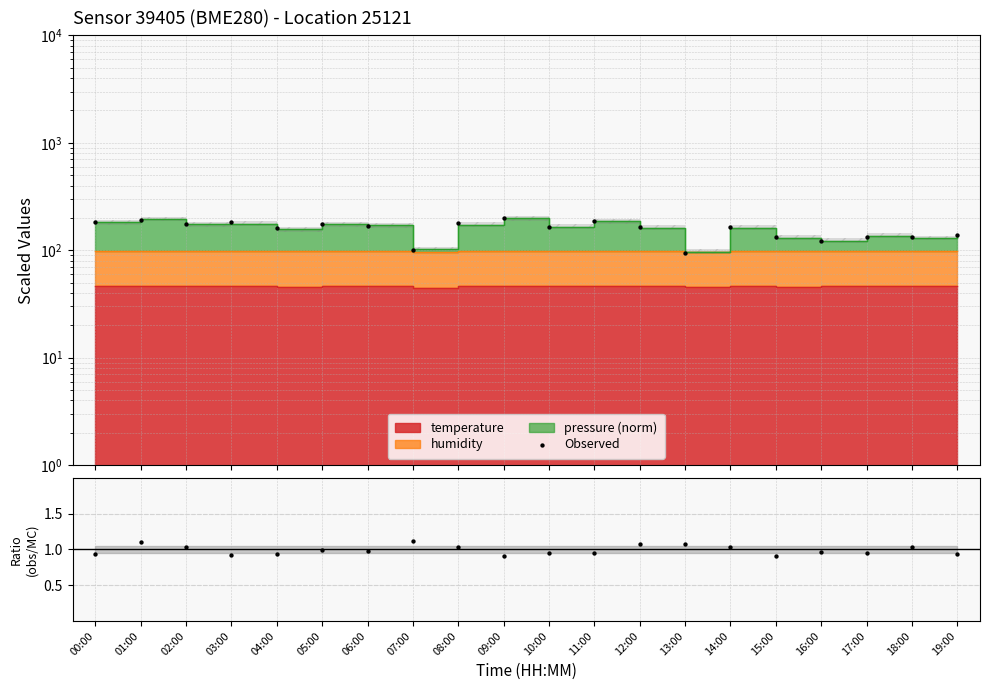

Which has a higher value, 06:00 or 10:00?

06:00